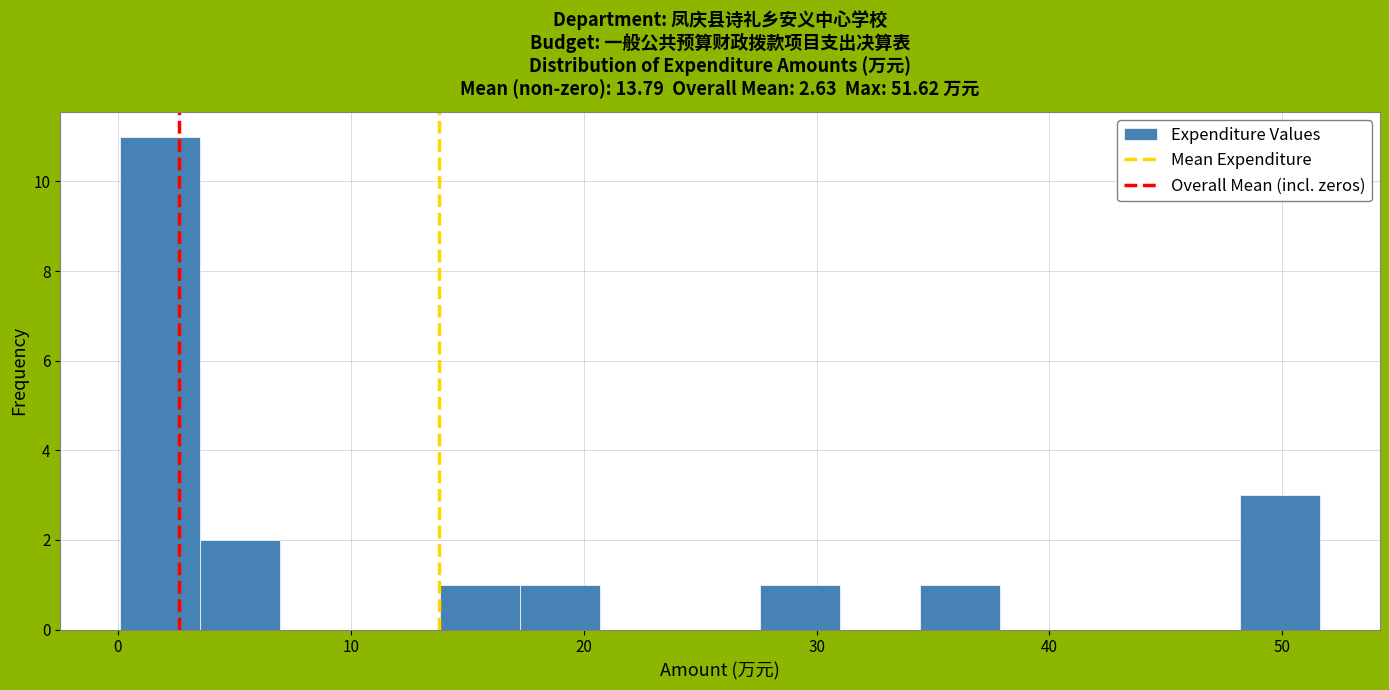

Around what value on the x-axis is the tallest bar? Give the approximate position of its centre, as read against the axis.

2